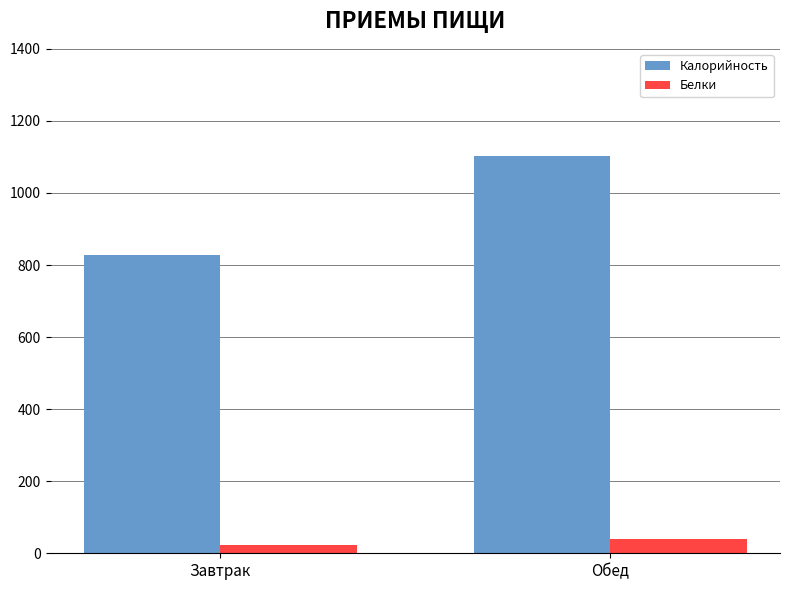

Reading left to right, extract all data points from this chart.

Калорийность: 826.9	1103.2
Белки: 22.9	38.4